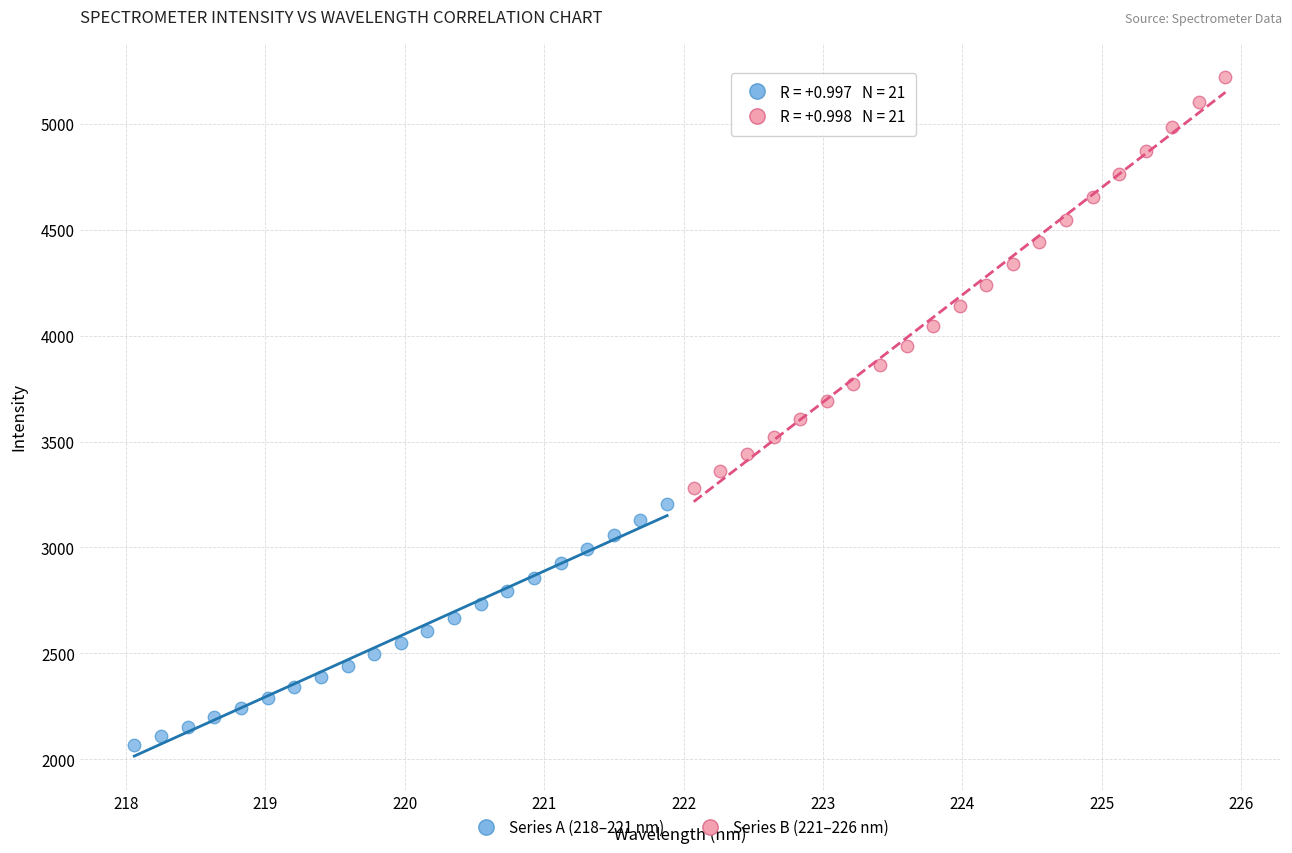

Which series reaches the minimum Y coordinate?

Series A (218–221 nm)